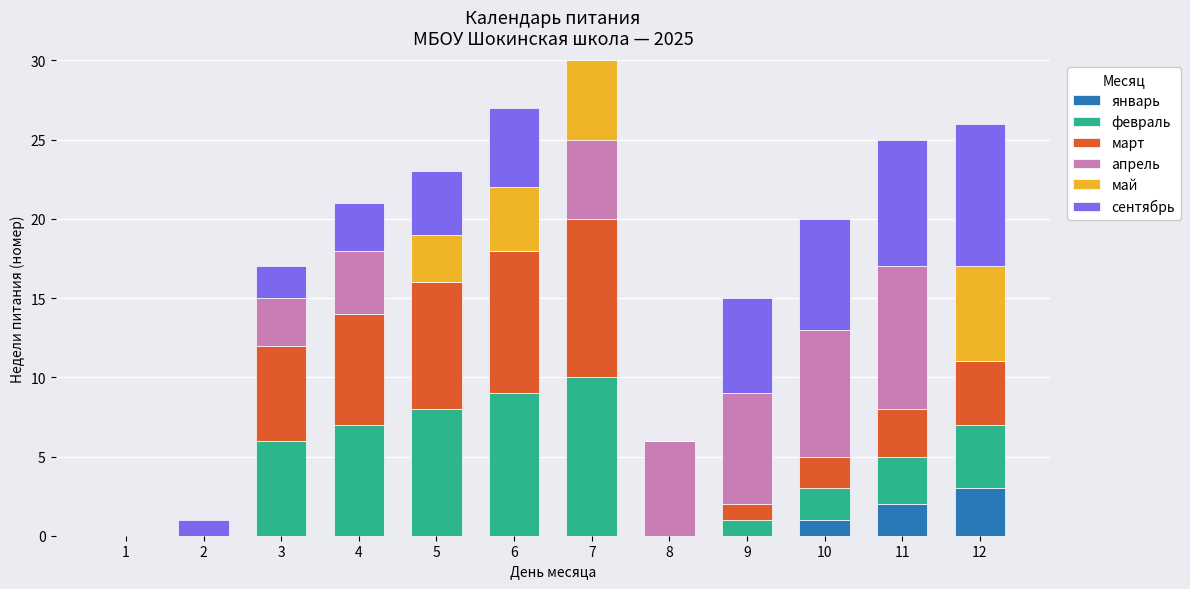

What is the highest value of the январь series?

3